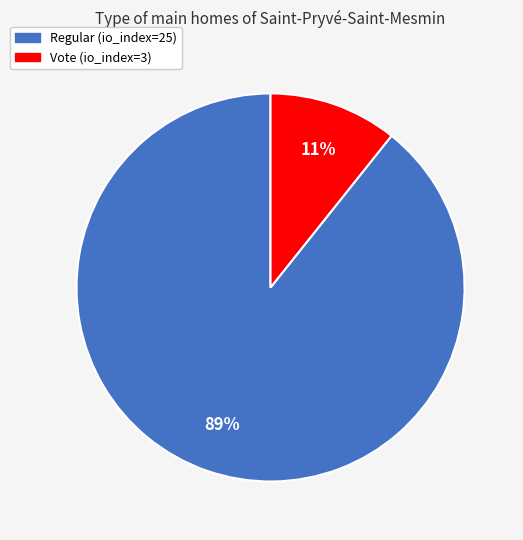

Which slice is the largest?

Regular (io_index=25)